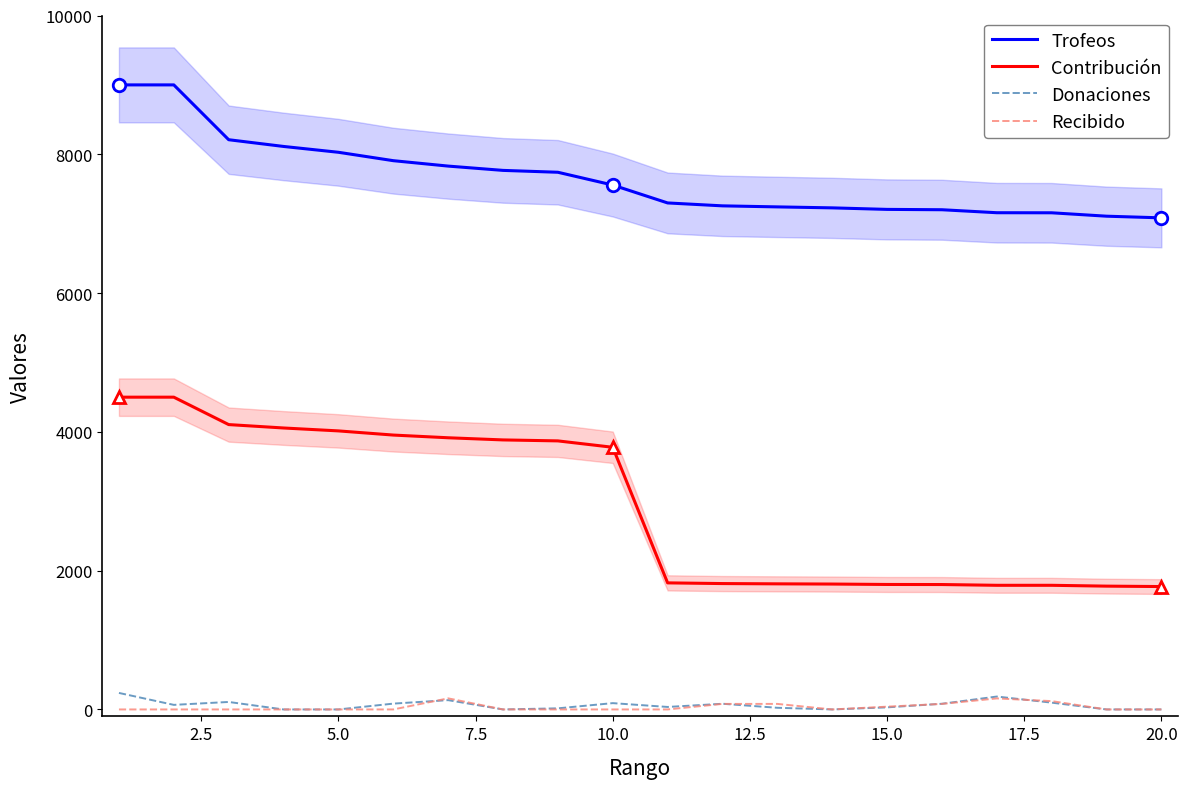

True or false: Contribución and Recibido intersect in this chart.

False